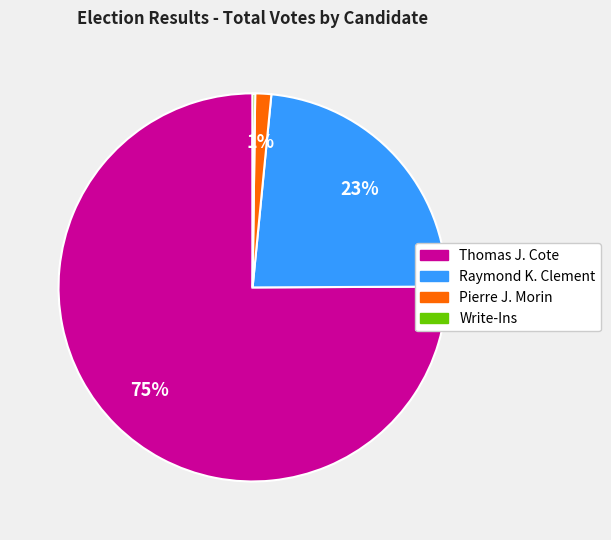

To the nearest percent, what portion does Raymond K. Clement represent?

23%